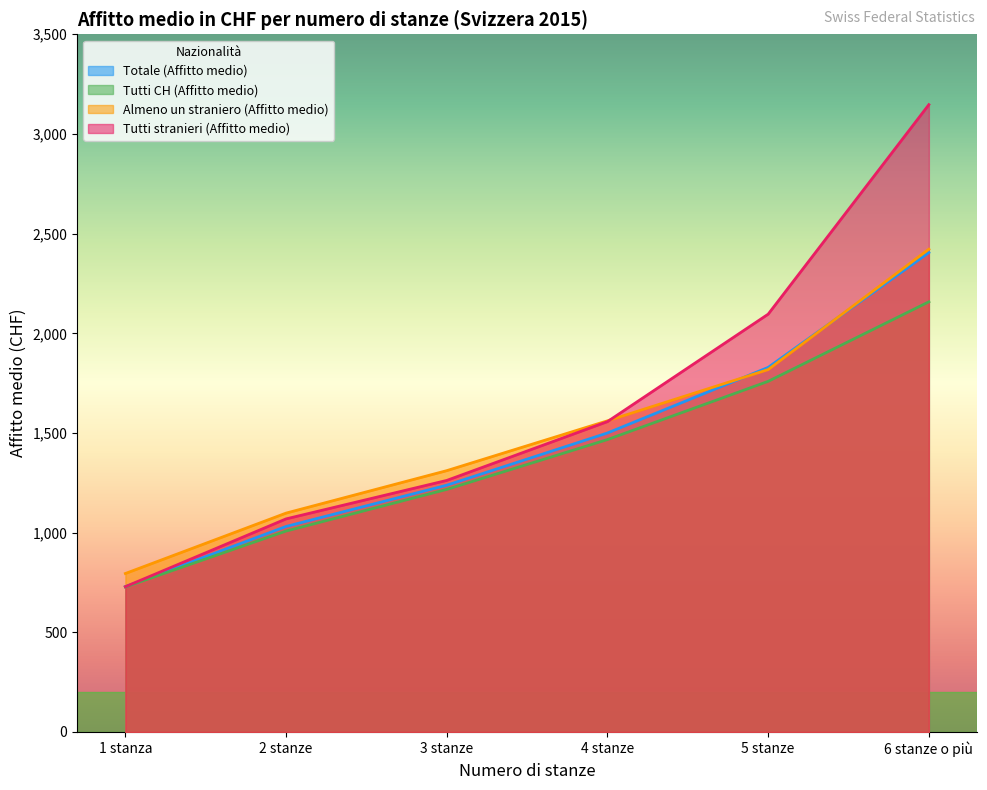

Rank the categories by Almeno un straniero (Affitto medio) value from highest to lowest.

6 stanze o più, 5 stanze, 4 stanze, 3 stanze, 2 stanze, 1 stanza